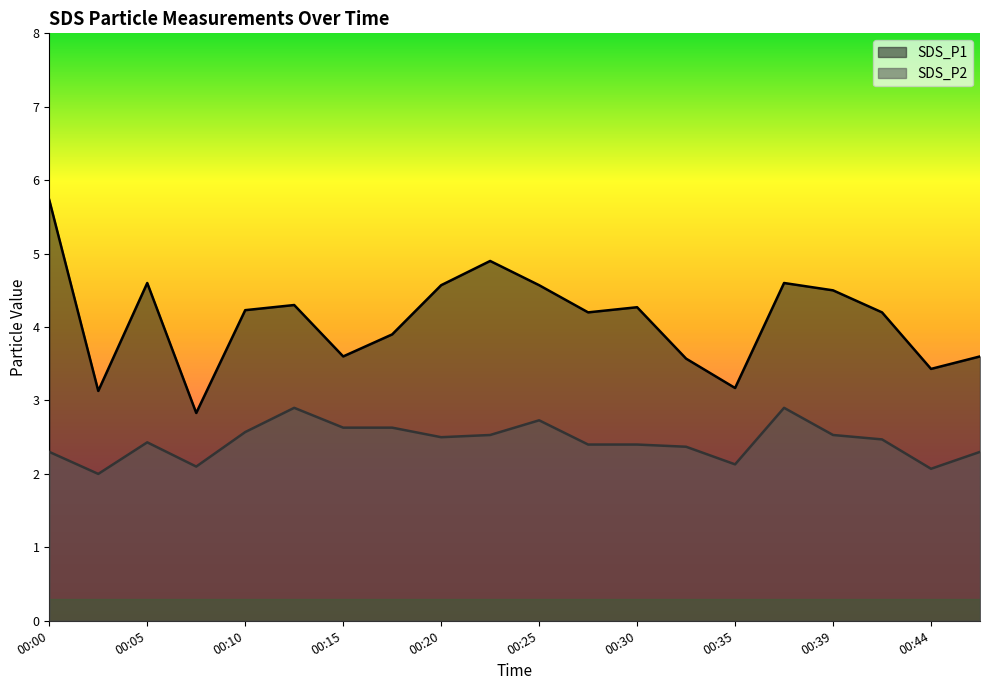

True or false: SDS_P1 and SDS_P2 intersect in this chart.

False